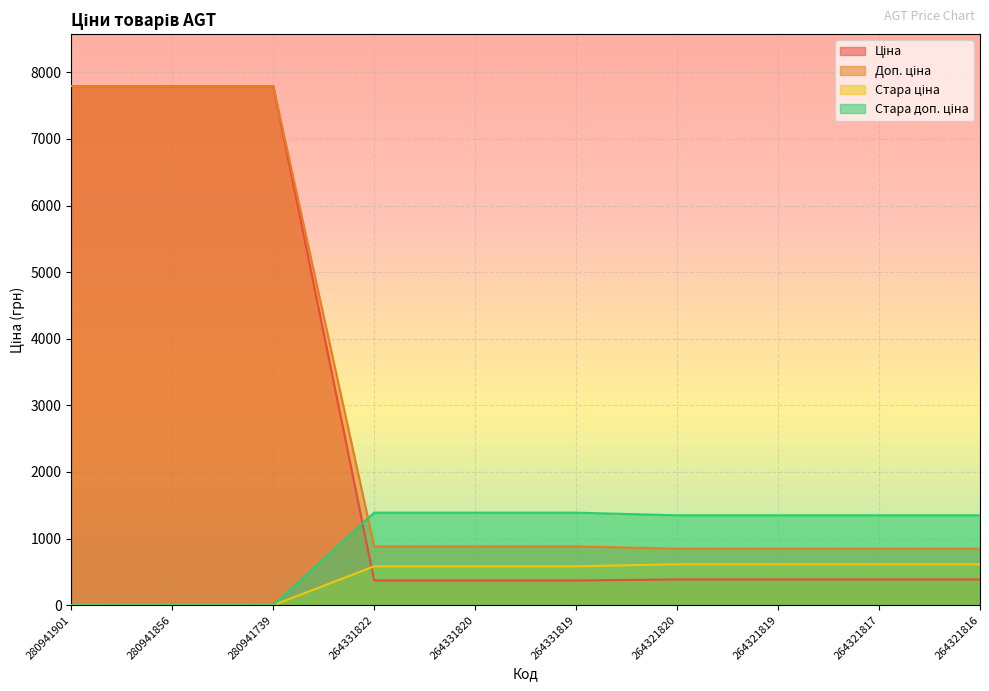

What is the sum of the Стара ціна values at 280941901 and 264321816?

615.1